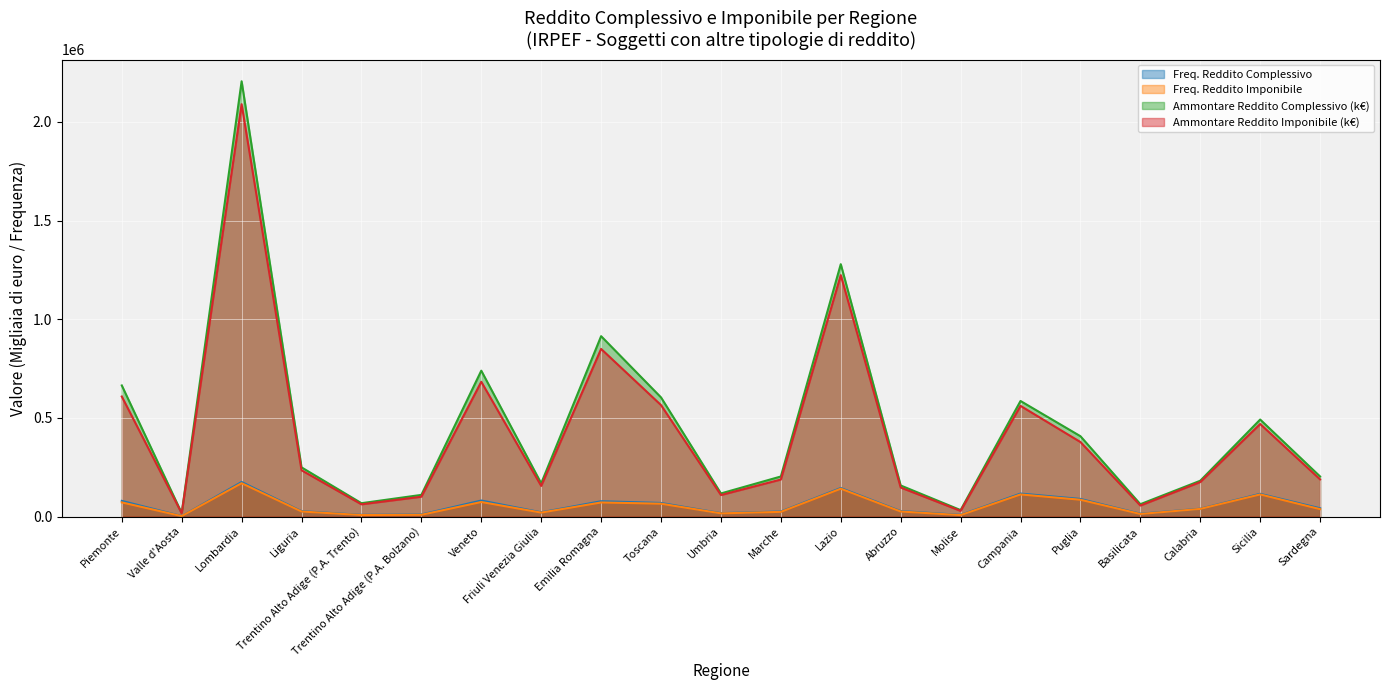

Reading right to left, extract all data points from this chart.

Freq. Reddito Complessivo: Sardegna=41860	Sicilia=115084	Calabria=39466	Basilicata=14243	Puglia=89122	Campania=116382	Molise=8494	Abruzzo=27512	Lazio=144566	Marche=25460	Umbria=17031	Toscana=68810	Emilia Romagna=77455	Friuli Venezia Giulia=21296	Veneto=81079	Trentino Alto Adige (P.A. Bolzano)=10521	Trentino Alto Adige (P.A. Trento)=8555	Liguria=27058	Lombardia=175022	Valle d'Aosta=2212	Piemonte=79291
Freq. Reddito Imponibile: Sardegna=37427	Sicilia=112077	Calabria=38630	Basilicata=12910	Puglia=85097	Campania=111999	Molise=7180	Abruzzo=25412	Lazio=141139	Marche=23655	Umbria=16005	Toscana=65069	Emilia Romagna=71333	Friuli Venezia Giulia=19897	Veneto=73617	Trentino Alto Adige (P.A. Bolzano)=8736	Trentino Alto Adige (P.A. Trento)=7536	Liguria=25426	Lombardia=168942	Valle d'Aosta=2008	Piemonte=71597
Ammontare Reddito Complessivo (k€): Sardegna=202968	Sicilia=491576	Calabria=181383	Basilicata=62511	Puglia=407118	Campania=585653	Molise=32592	Abruzzo=157434	Lazio=1279121	Marche=202975	Umbria=117006	Toscana=603754	Emilia Romagna=914203	Friuli Venezia Giulia=168310	Veneto=739272	Trentino Alto Adige (P.A. Bolzano)=109659	Trentino Alto Adige (P.A. Trento)=67558	Liguria=249085	Lombardia=2206287	Valle d'Aosta=17318	Piemonte=664463
Ammontare Reddito Imponibile (k€): Sardegna=188225	Sicilia=468931	Calabria=174699	Basilicata=55640	Puglia=377645	Campania=560857	Molise=28486	Abruzzo=147052	Lazio=1223550	Marche=187499	Umbria=108915	Toscana=564804	Emilia Romagna=849568	Friuli Venezia Giulia=155111	Veneto=683042	Trentino Alto Adige (P.A. Bolzano)=100330	Trentino Alto Adige (P.A. Trento)=61845	Liguria=234455	Lombardia=2090072	Valle d'Aosta=16280	Piemonte=608381